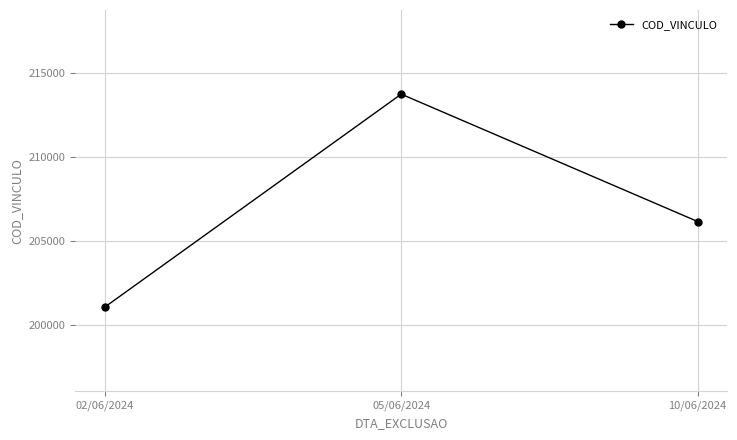

Where is the data nearest to the value 207397?

10/06/2024